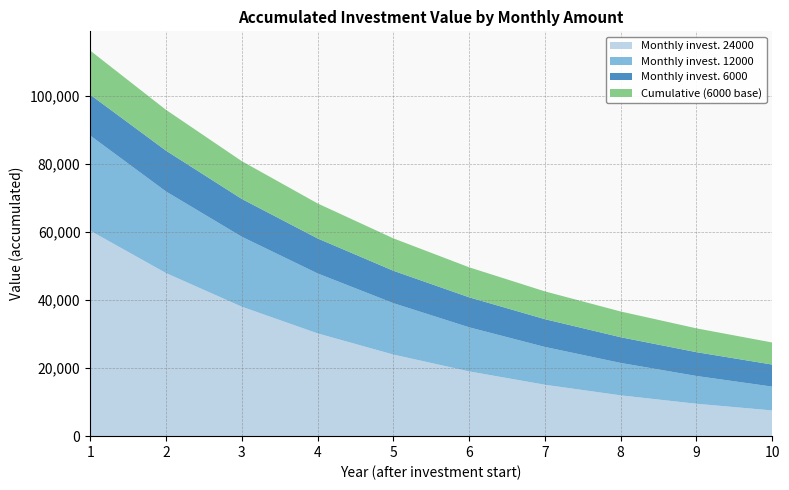

What is the maximum value for Monthly invest. 24000?

60375.9